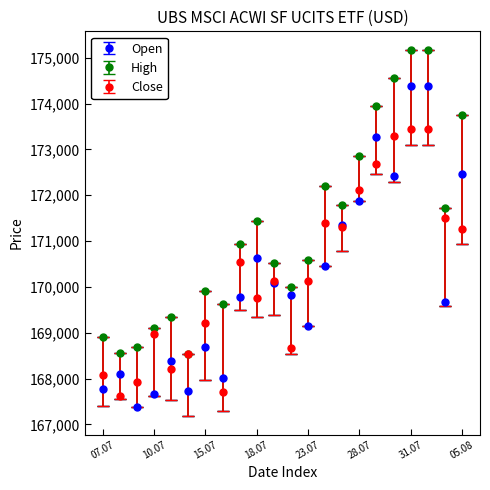

Which series has the largest total across all categories?

High